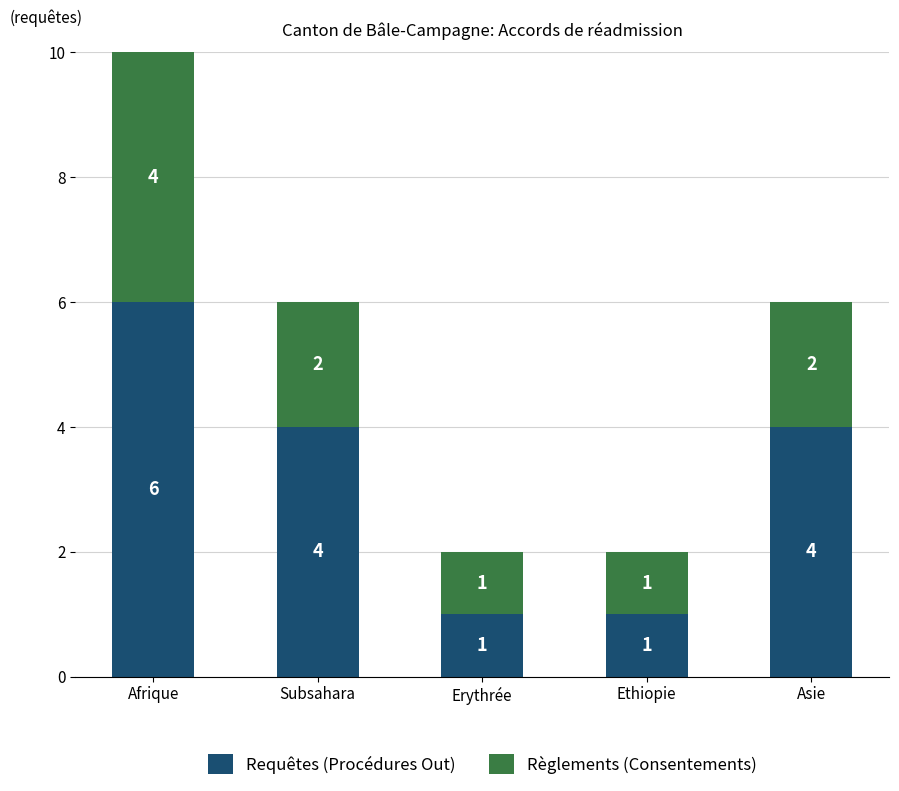

At which label does Requêtes (Procédures Out) reach its peak?

Afrique